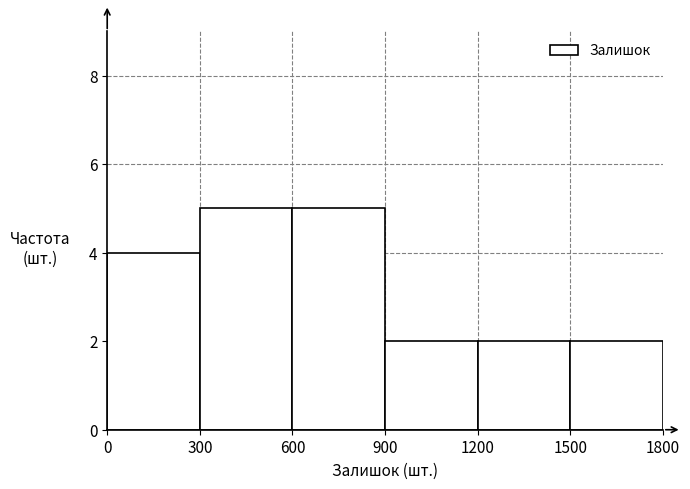

Reading left to right, list every bar in this chart as the range it spans on the x-axis followed by its height. The values are not printed on the chart, so give them approximately, as read against the axis.

0 to 300: 4
300 to 600: 5
600 to 900: 5
900 to 1200: 2
1200 to 1500: 2
1500 to 1800: 2